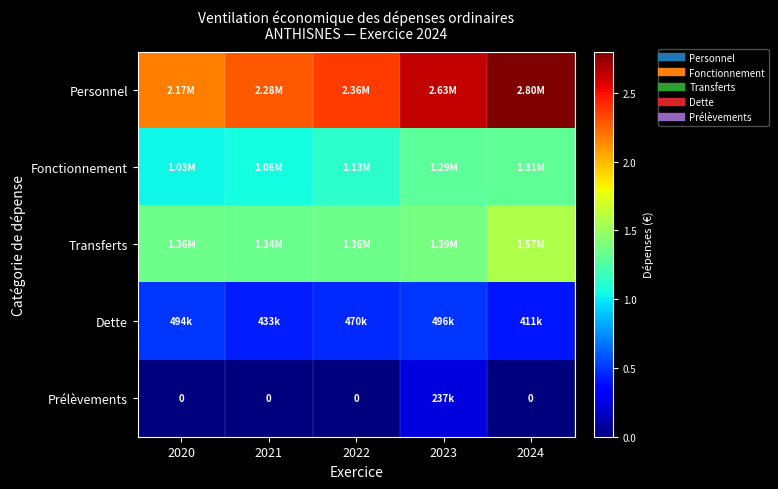

Rank the categories by Prélèvements value from highest to lowest.

2023, 2020, 2021, 2022, 2024